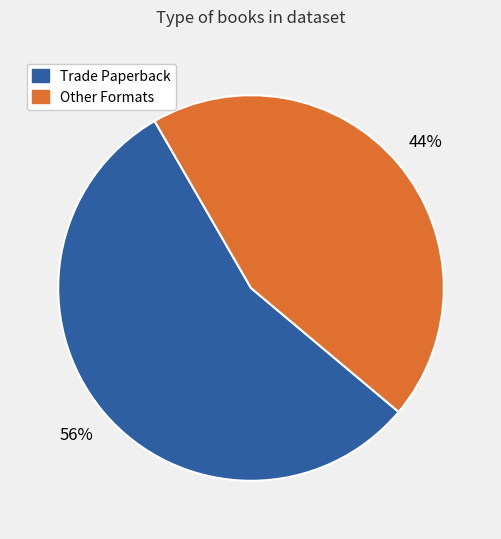

How many segments does this pie chart have?

2